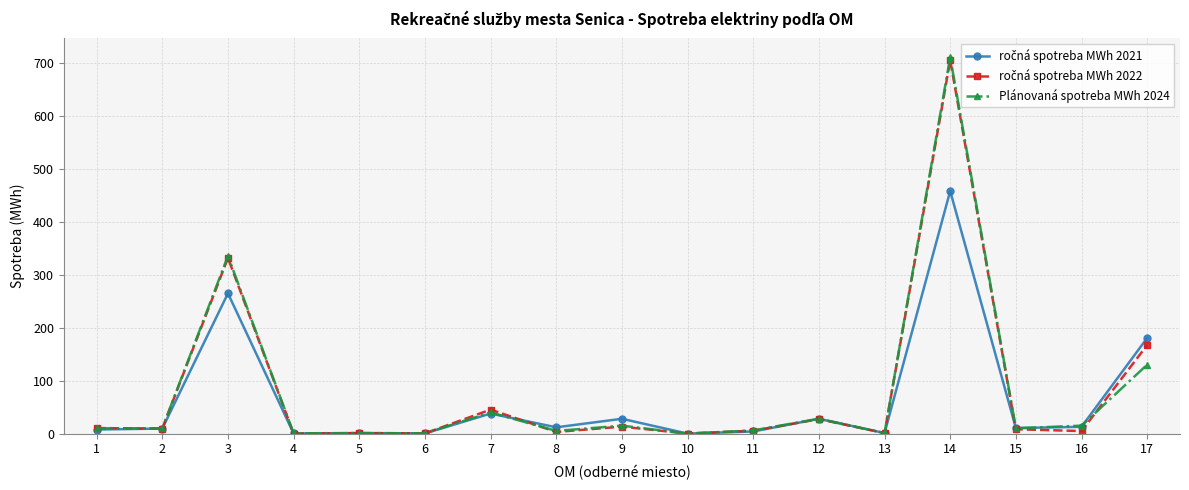

At which category is the sum across all series the highest?

14